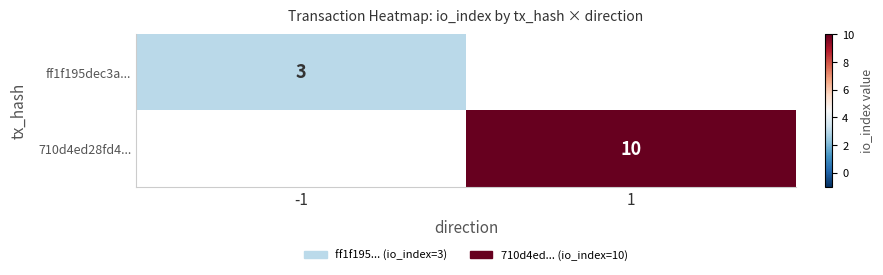

What is the smallest value displayed?

3.0